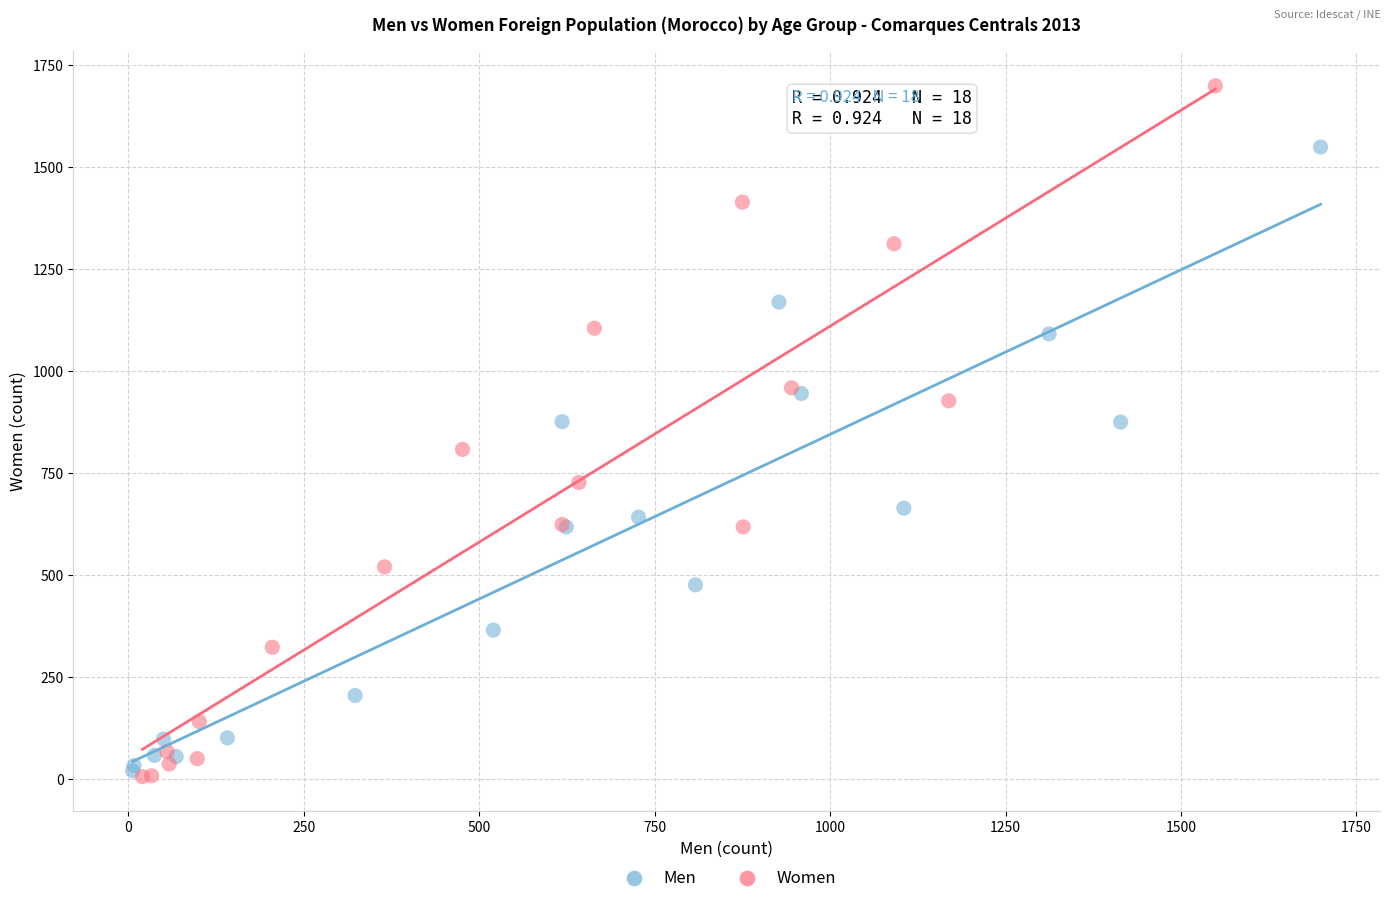

Which series reaches the maximum Y coordinate?

Women